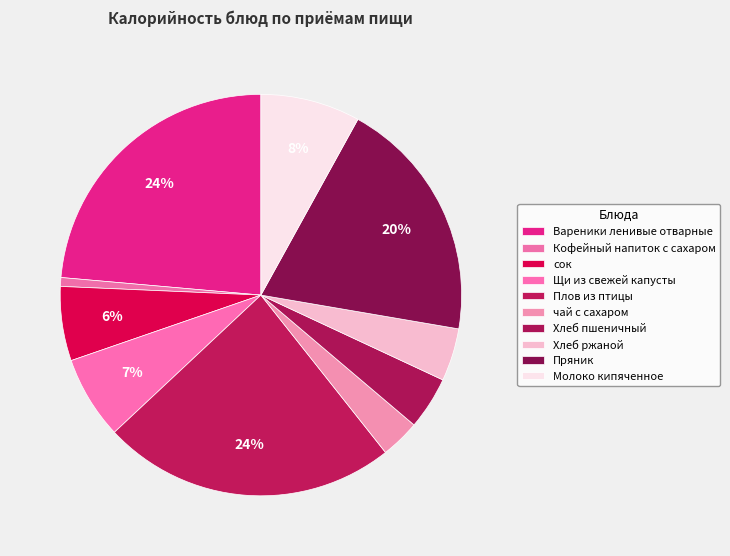

Count the number of slices in the pie.

10